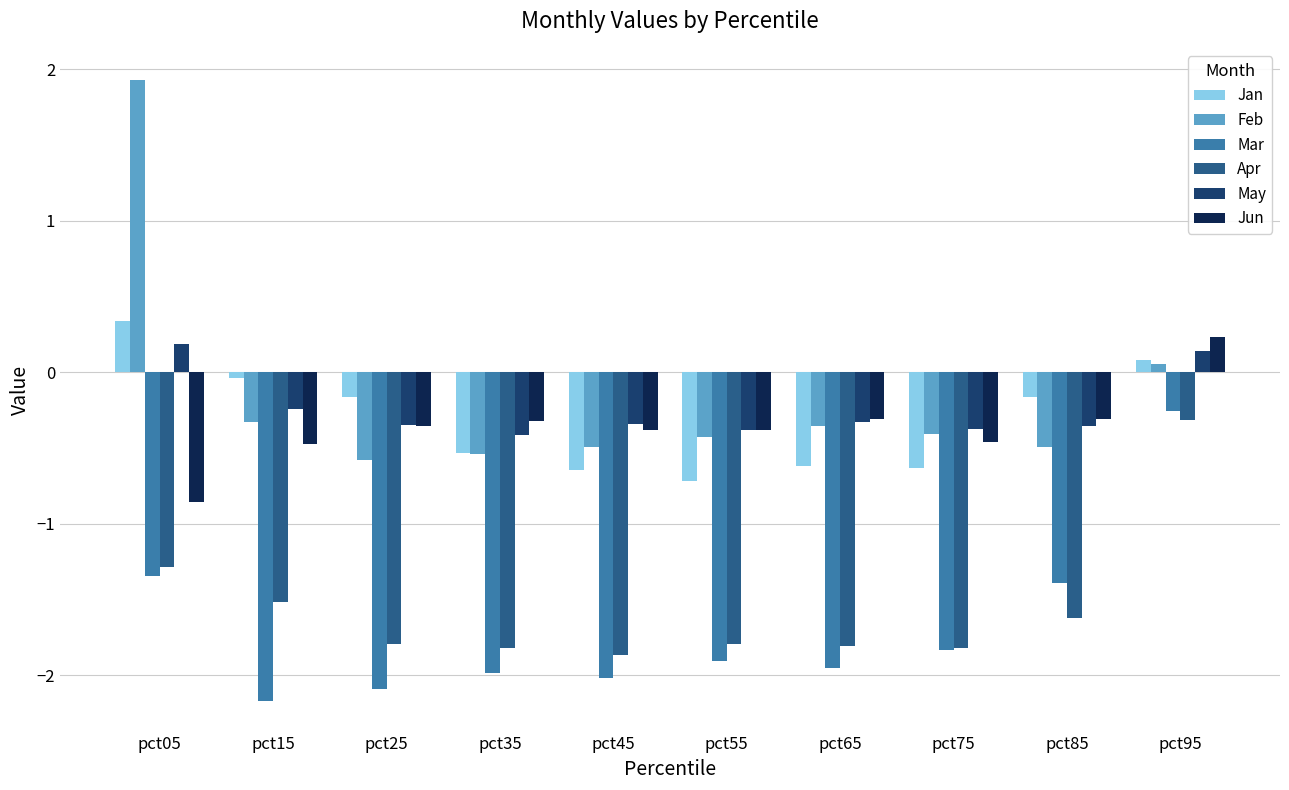

The May series shows -0.3 at pct45. True or false?

True